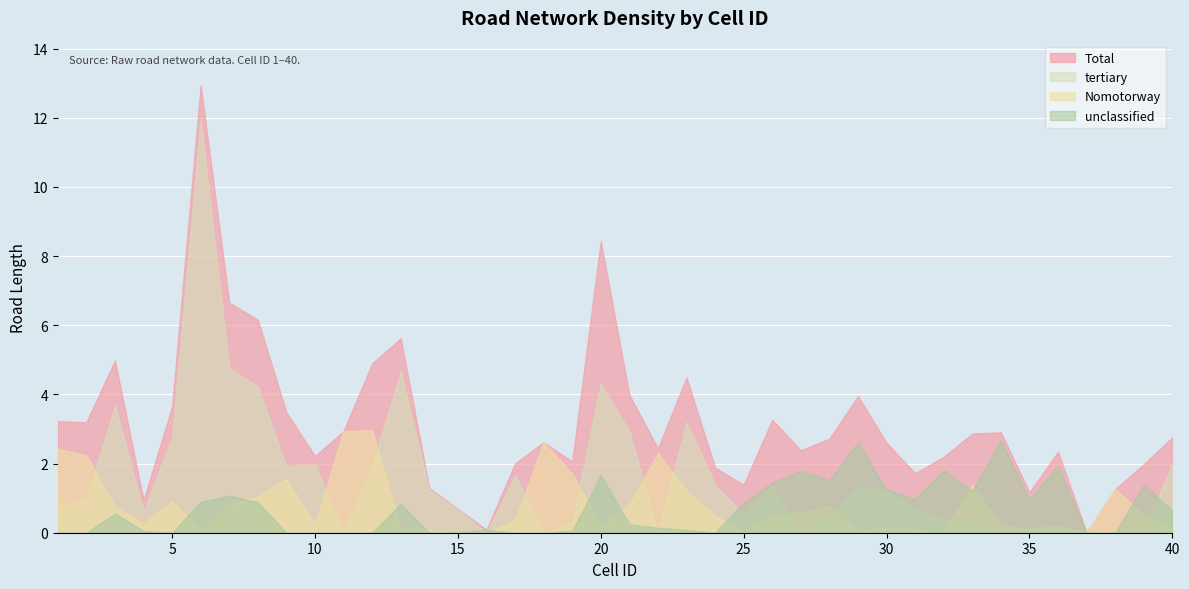

Which series has the largest total across all categories?

Total